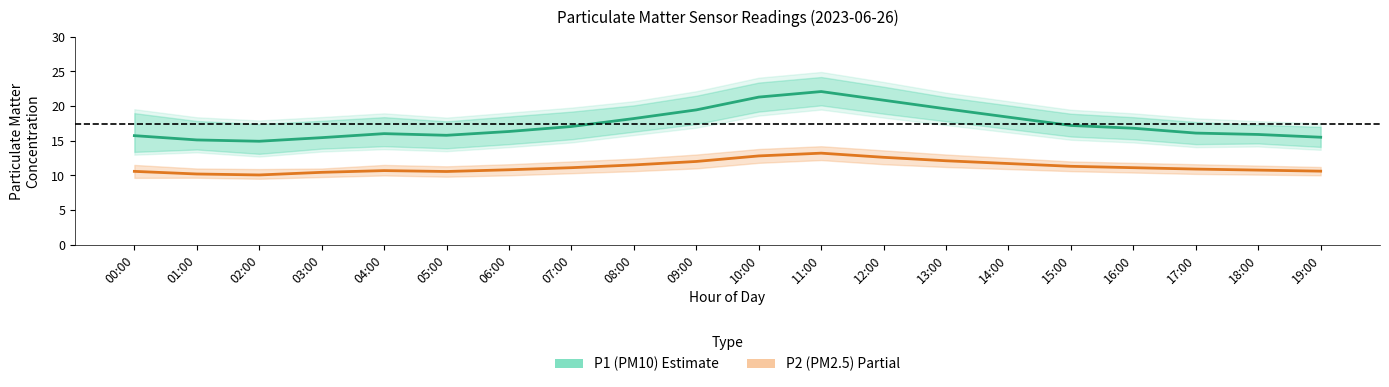

Which series has the largest range (max minus min)?

P1 (PM10)